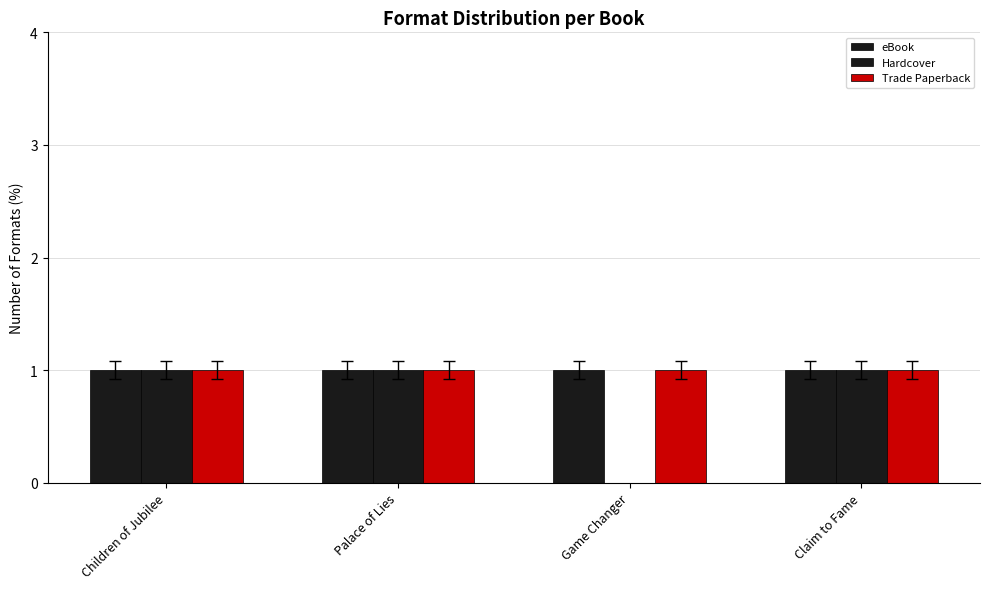

What is the minimum value for eBook?

1